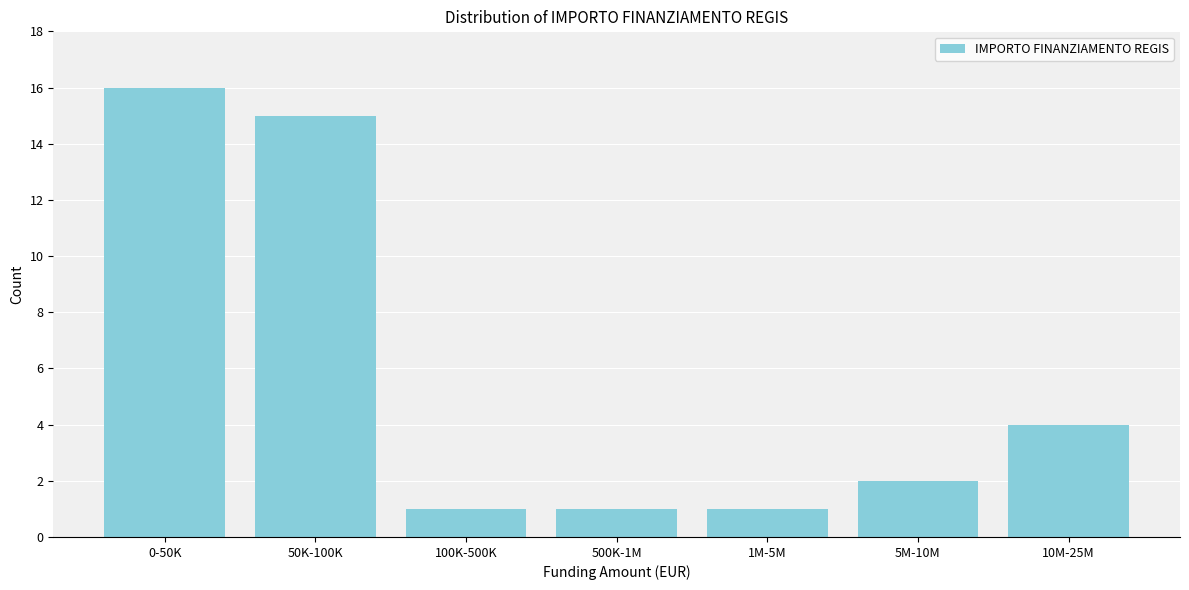

Reading left to right, extract all data points from this chart.

16	15	1	1	1	2	4